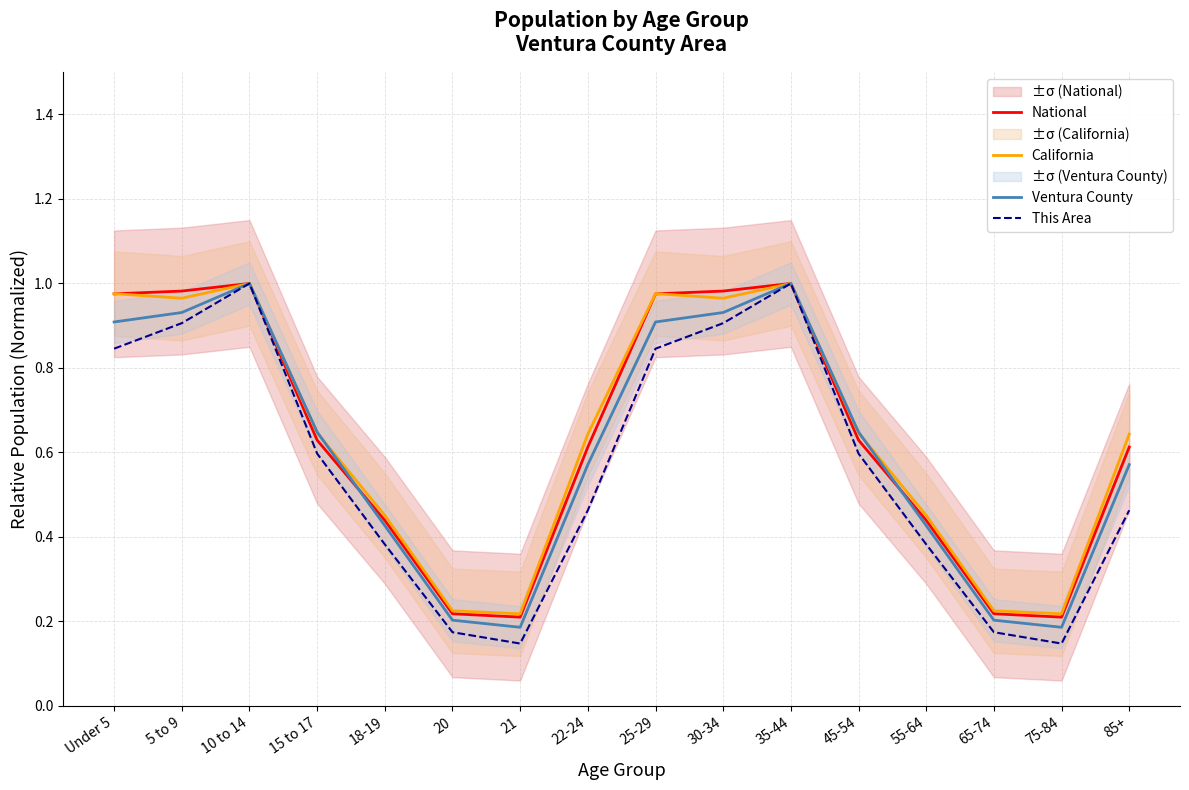

Reading left to right, list all the values displayed in this chart.

National: Under 5=1.0	5 to 9=1.0	10 to 14=1.0	15 to 17=0.6	18-19=0.4	20=0.2	21=0.2	22-24=0.6	25-29=1.0	30-34=1.0	35-44=1.0	45-54=0.6	55-64=0.4	65-74=0.2	75-84=0.2	85+=0.6
California: Under 5=1.0	5 to 9=1.0	10 to 14=1.0	15 to 17=0.6	18-19=0.5	20=0.2	21=0.2	22-24=0.6	25-29=1.0	30-34=1.0	35-44=1.0	45-54=0.6	55-64=0.5	65-74=0.2	75-84=0.2	85+=0.6
Ventura County: Under 5=0.9	5 to 9=0.9	10 to 14=1.0	15 to 17=0.6	18-19=0.4	20=0.2	21=0.2	22-24=0.6	25-29=0.9	30-34=0.9	35-44=1.0	45-54=0.6	55-64=0.4	65-74=0.2	75-84=0.2	85+=0.6
This Area: Under 5=0.8	5 to 9=0.9	10 to 14=1.0	15 to 17=0.6	18-19=0.4	20=0.2	21=0.1	22-24=0.5	25-29=0.8	30-34=0.9	35-44=1.0	45-54=0.6	55-64=0.4	65-74=0.2	75-84=0.1	85+=0.5